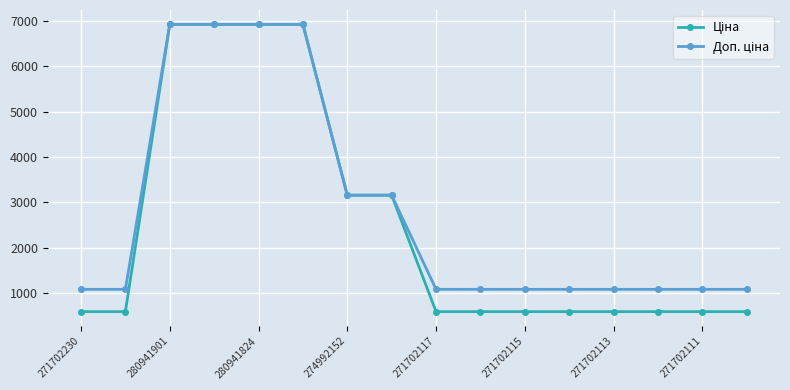

What is the maximum value shown in the chart?

6925.7